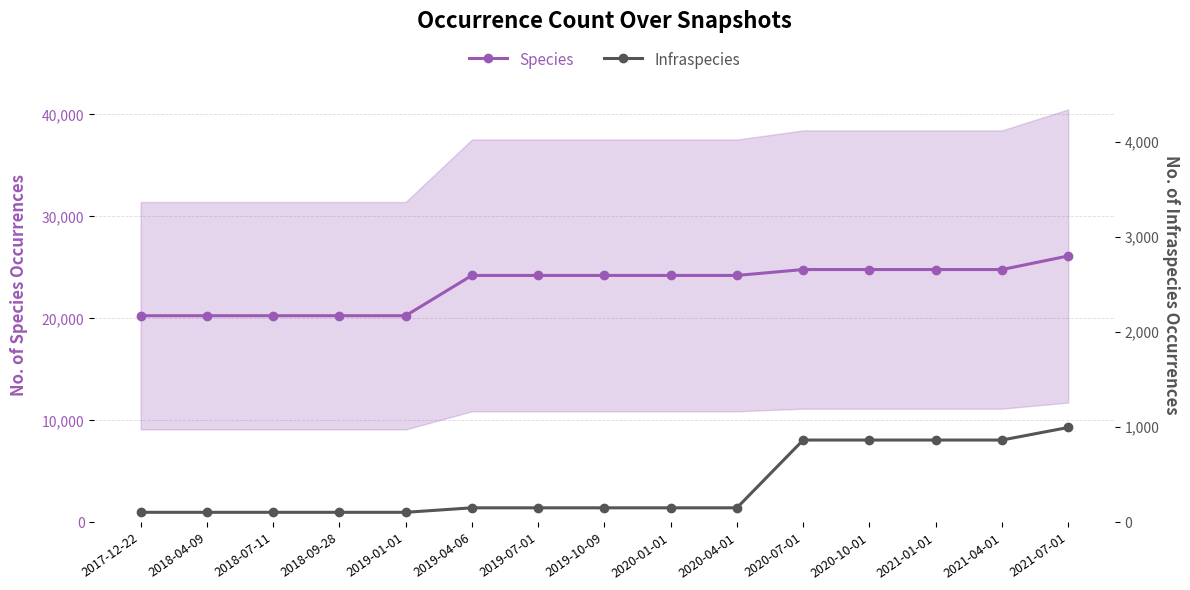

Between 2020-07-01 and 2020-10-01, which series saw the biggest shift?

Species